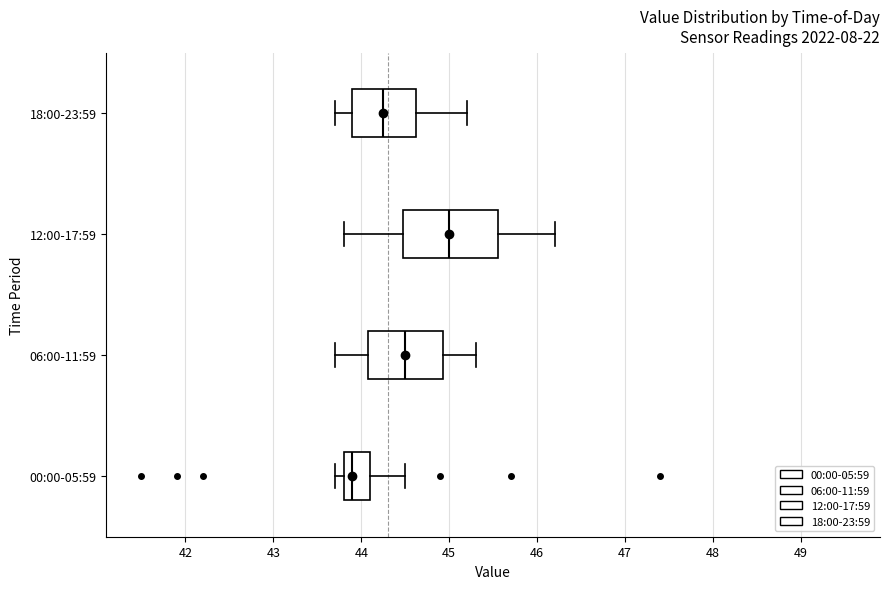

Comparing the boxes themselves (not the whiskers), which one is the widest?

12:00-17:59